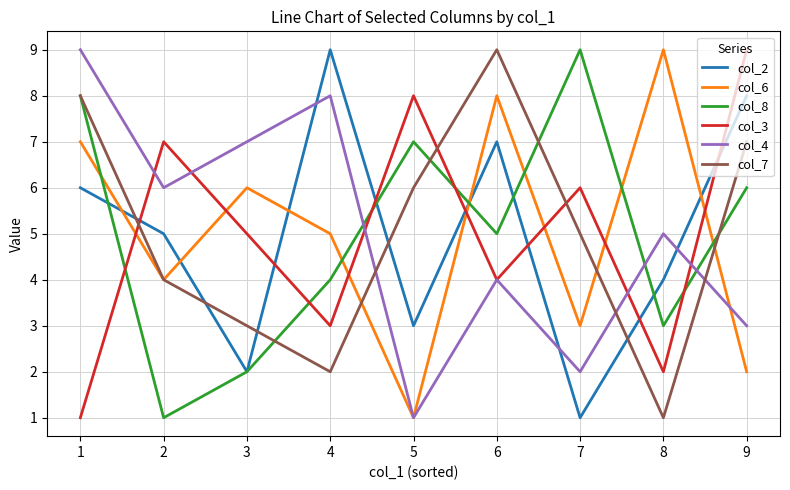

The value of col_8 at 1 is 8. True or false?

True